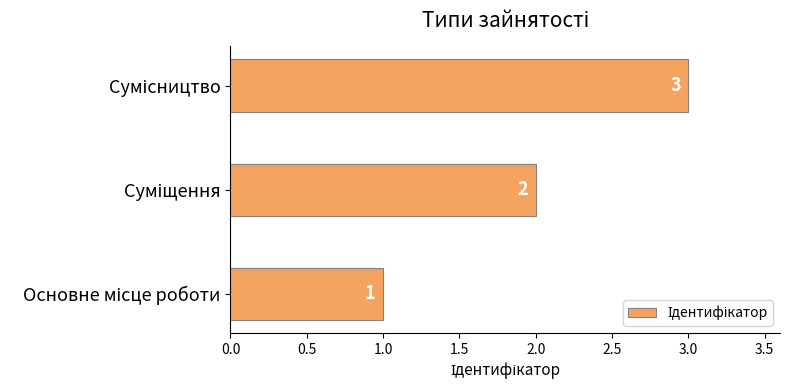

What is the maximum value shown in the chart?

3